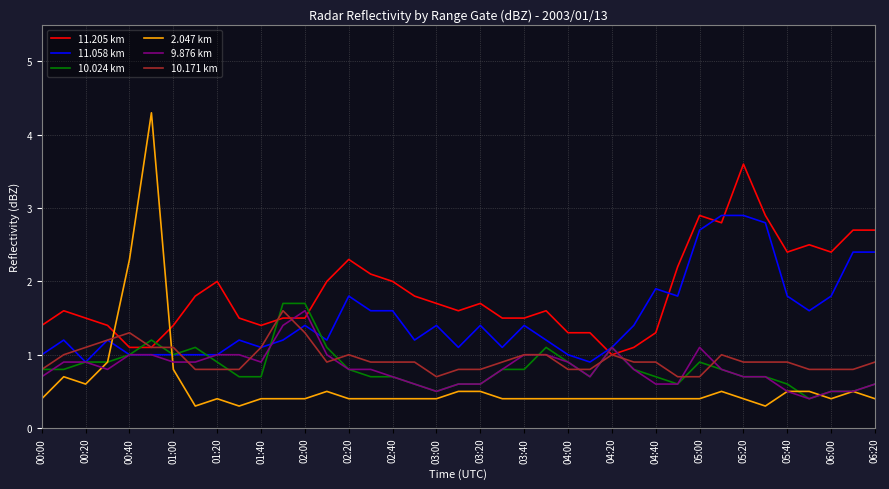

Which series has the largest total across all categories?

11.205 km